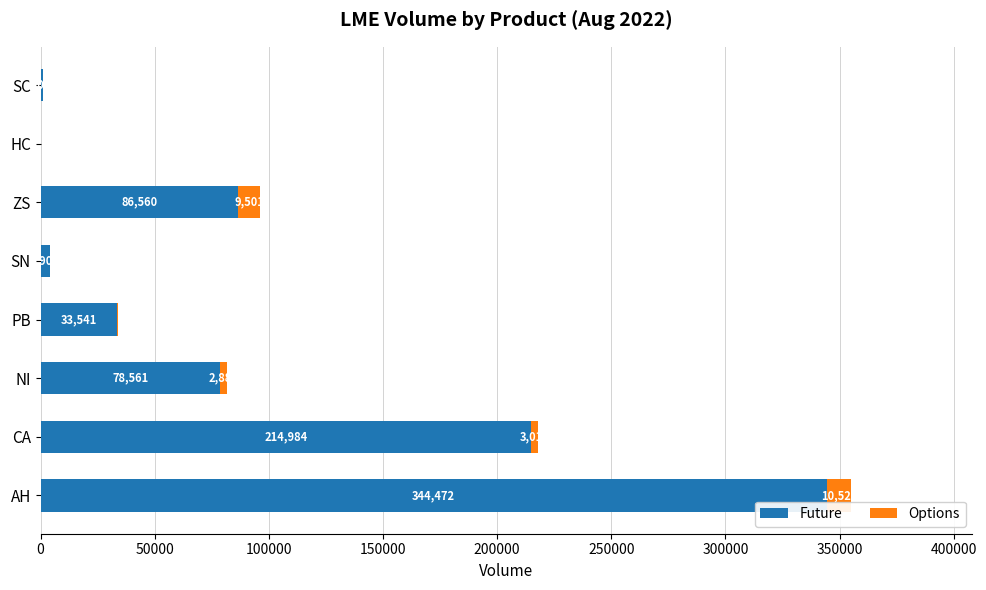

What is the maximum value for Future?

344472